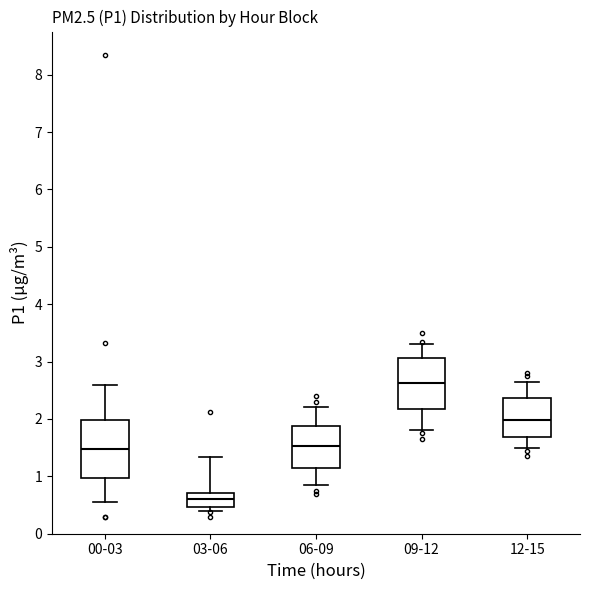

Where is the lower edge of the box for 03-06 on the y-axis? The values are not printed on the chart, so give them approximately, as read against the axis.

0.5